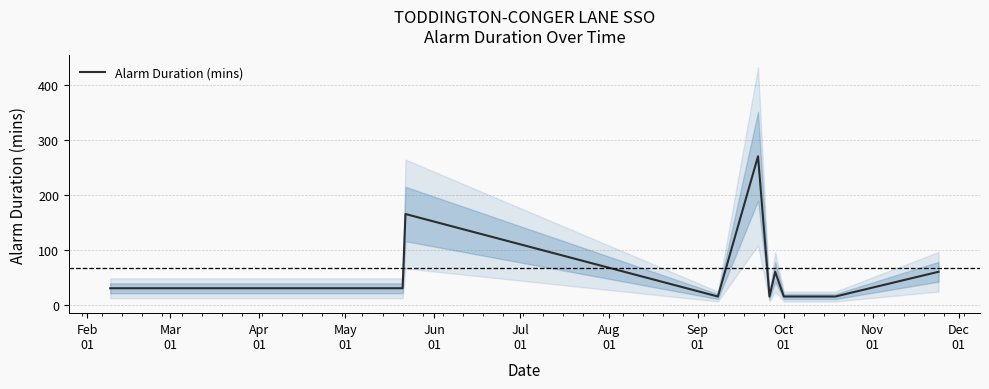

What is the lowest value of the Alarm Duration (mins) series?

15